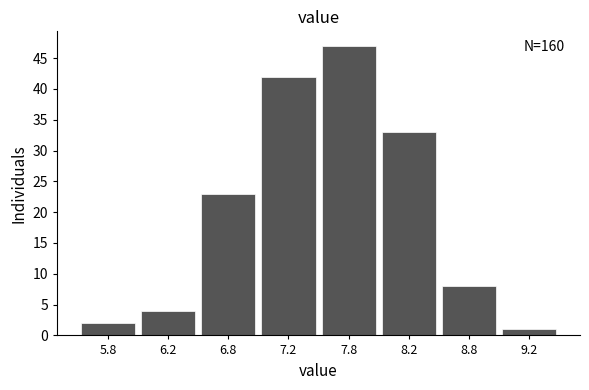

Reading right to left, extract all data points from this chart.

9.2=1	8.8=8	8.2=33	7.8=47	7.2=42	6.8=23	6.2=4	5.8=2